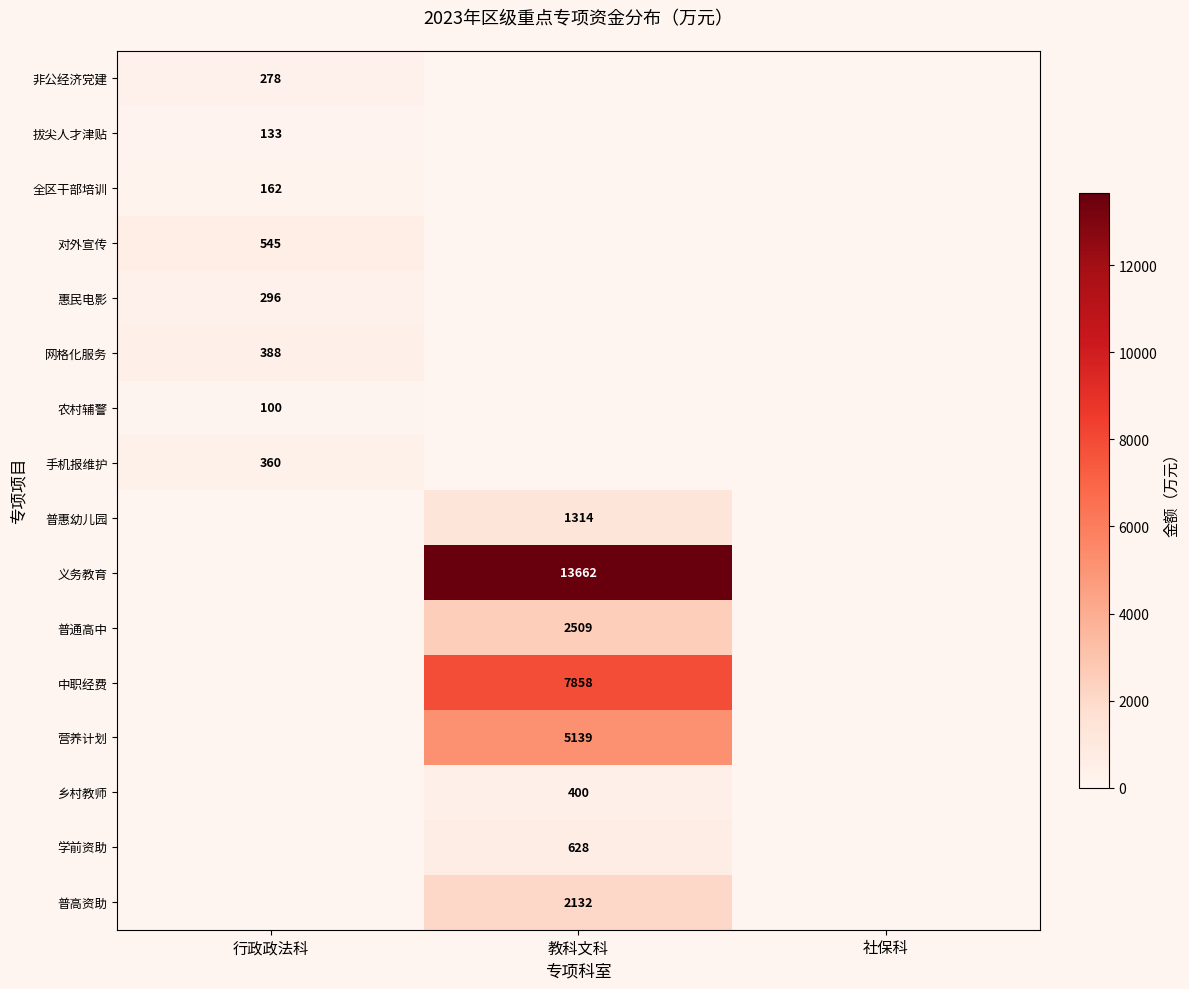

The 手机报维护 series shows 544 at 行政政法科. True or false?

False